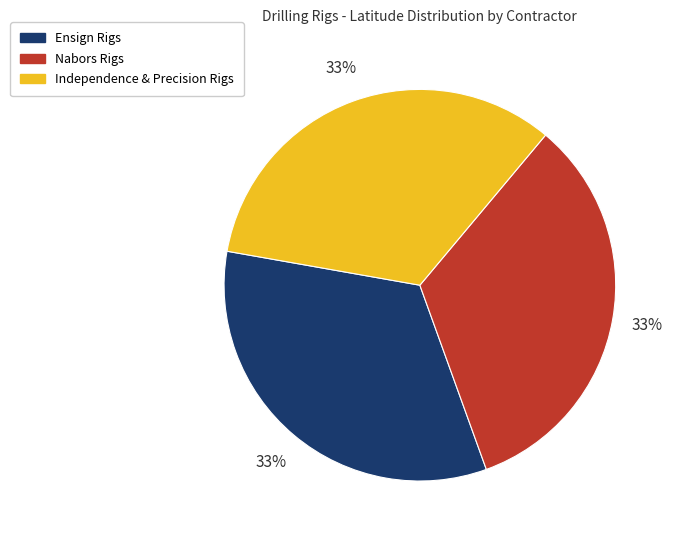

Is there any slice that represents more than half of the pie?

No